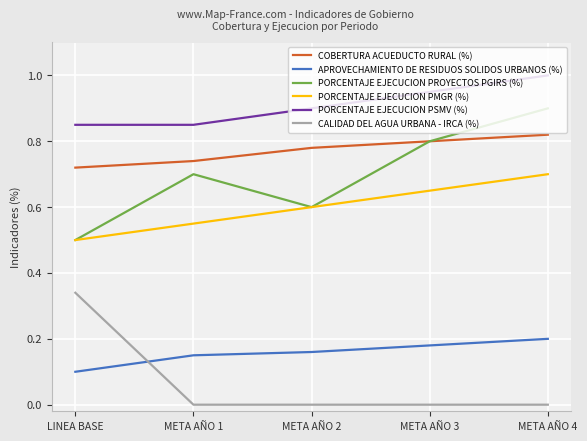

True or false: CALIDAD DEL AGUA URBANA - IRCA (%) and PORCENTAJE EJECUCION PROYECTOS PGIRS (%) intersect in this chart.

False